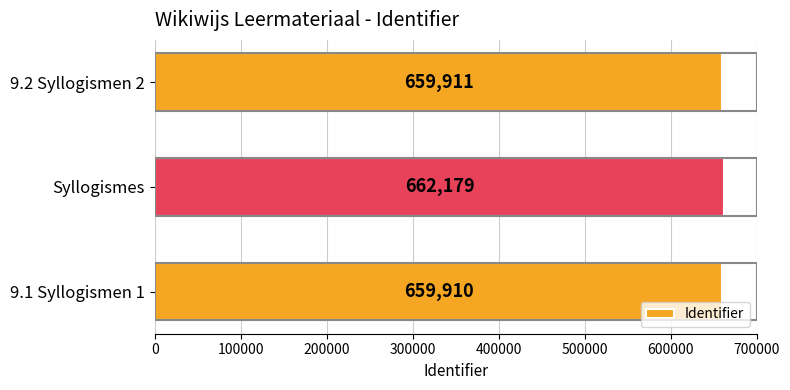

What is the difference between the second highest and minimum values?

1